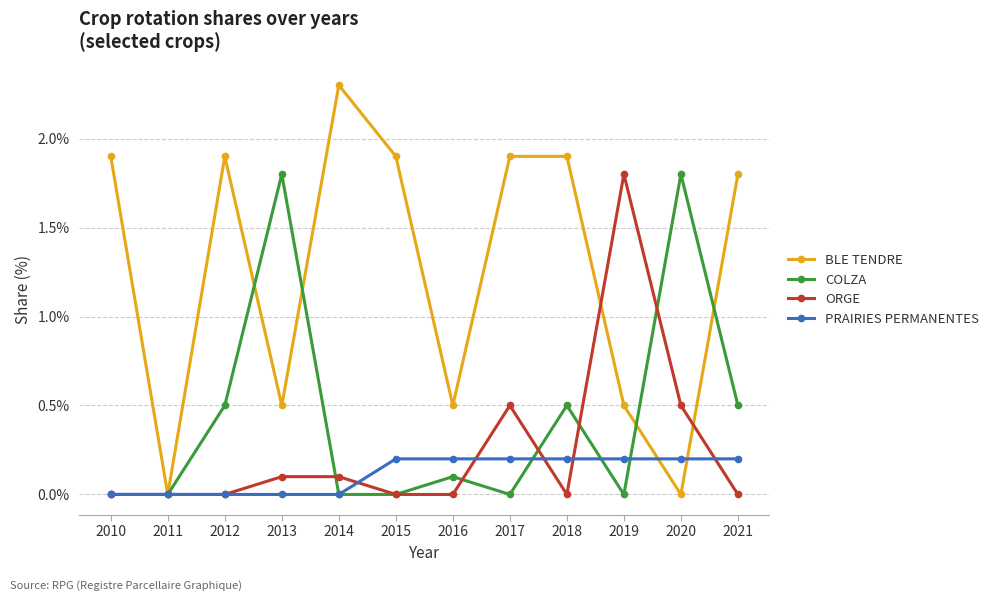

What are all the series names shown in the legend?

BLE TENDRE, COLZA, ORGE, PRAIRIES PERMANENTES